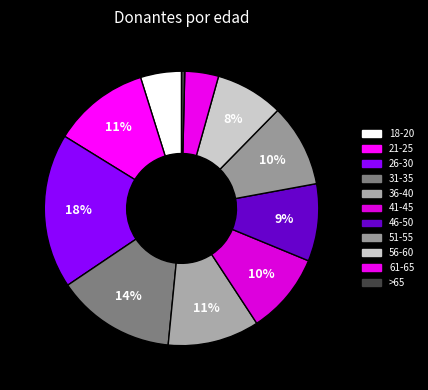

What is the change in value from 18-20 to >65?

-83